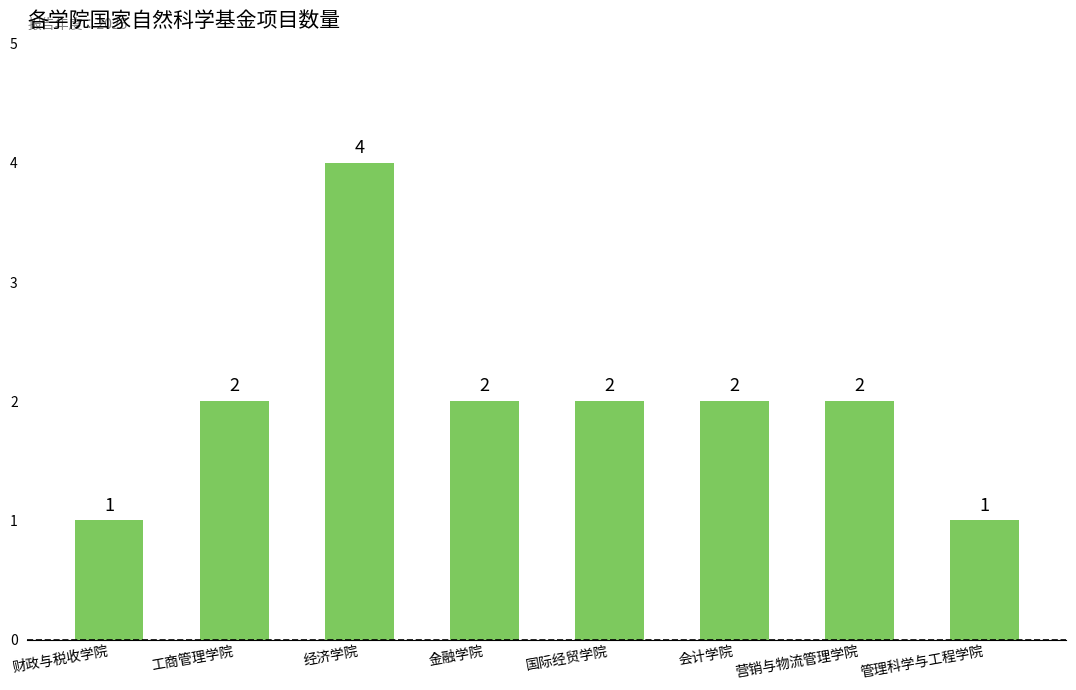

Does the chart contain stacked bars?

No